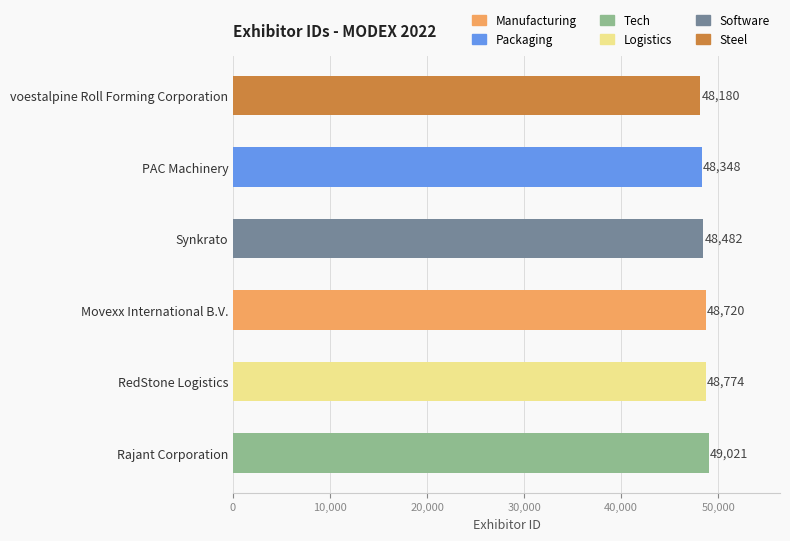

List the labels in order of value, largest first.

Rajant Corporation, RedStone Logistics, Movexx International B.V., Synkrato, PAC Machinery, voestalpine Roll Forming Corporation